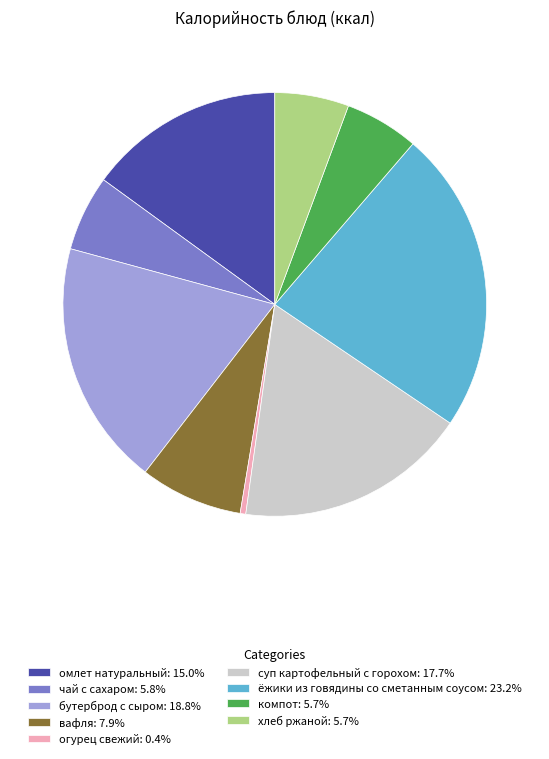

Between компот and огурец свежий, which is larger?

компот